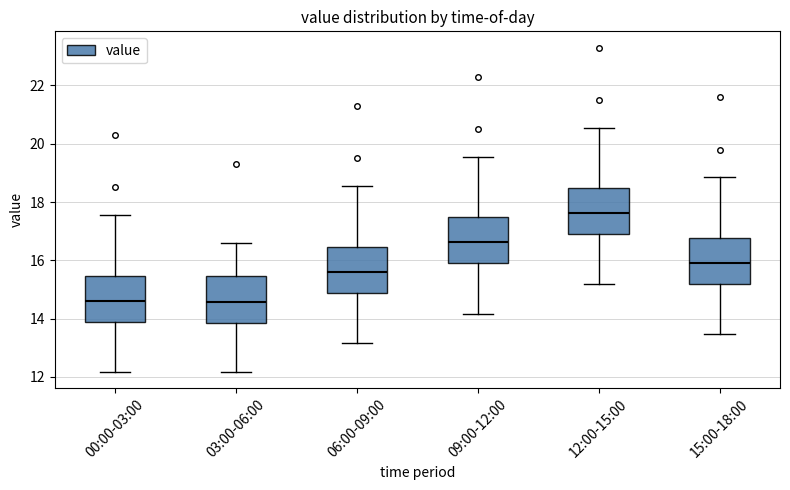

Reading left to right, read every box against the y-axis: the position of its median line, the range the box covers, and the ends of its whiskers. The values are not printed on the chart, so give them approximately, as read against the axis.

00:00-03:00: median 14.6, box 13.8 to 15.4, whiskers 12.2 to 17.6
03:00-06:00: median 14.6, box 13.8 to 15.4, whiskers 12.2 to 16.6
06:00-09:00: median 15.6, box 14.8 to 16.4, whiskers 13.2 to 18.6
09:00-12:00: median 16.6, box 15.8 to 17.4, whiskers 14.2 to 19.6
12:00-15:00: median 17.6, box 16.8 to 18.4, whiskers 15.2 to 20.6
15:00-18:00: median 16.0, box 15.2 to 16.8, whiskers 13.4 to 18.8